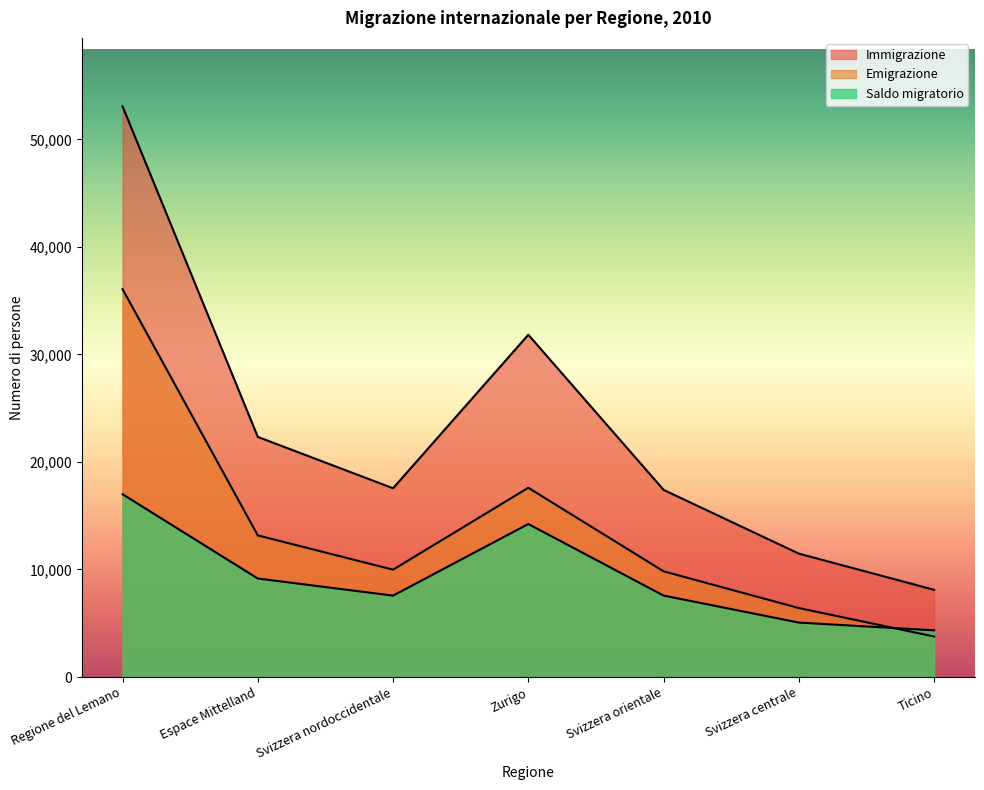

True or false: Emigrazione and Immigrazione intersect in this chart.

False